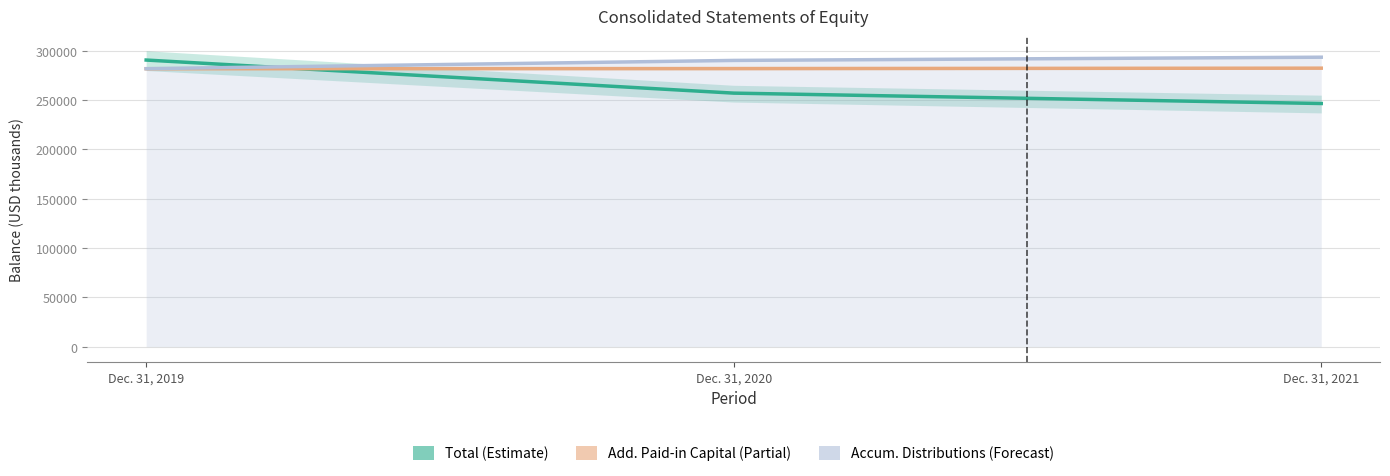

What is the value of the Total point at the 2nd from the left?

257063.0